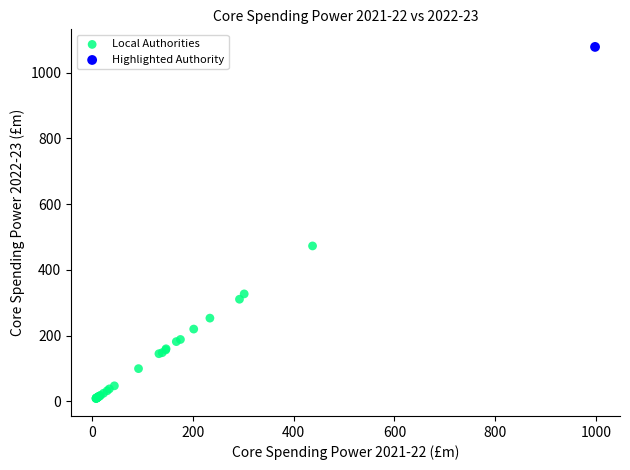

What are all the series names shown in the legend?

Local Authorities, Highlighted Authority